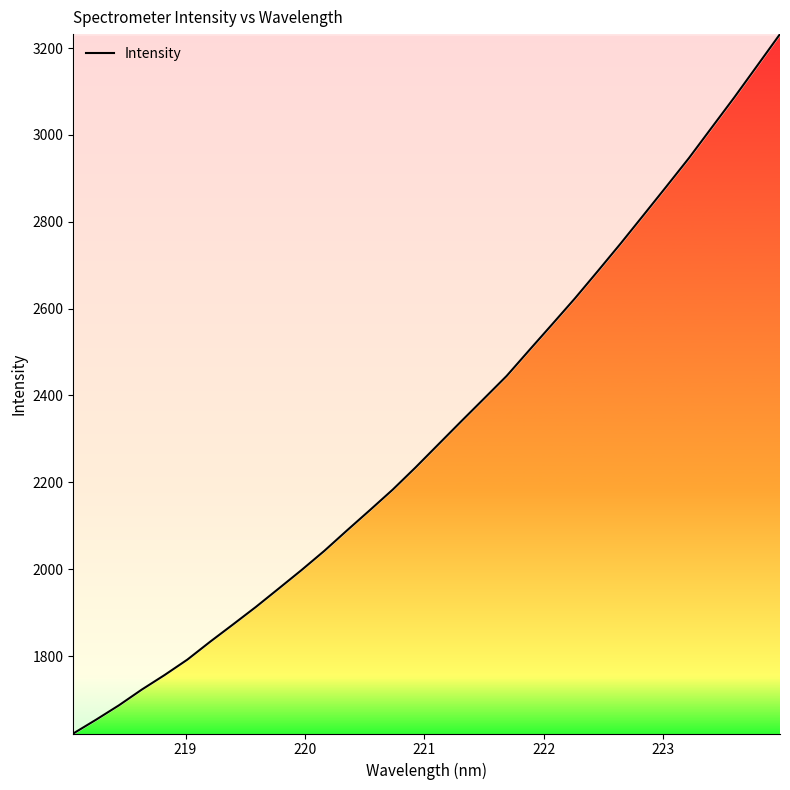

What is the smallest value displayed?

1621.6